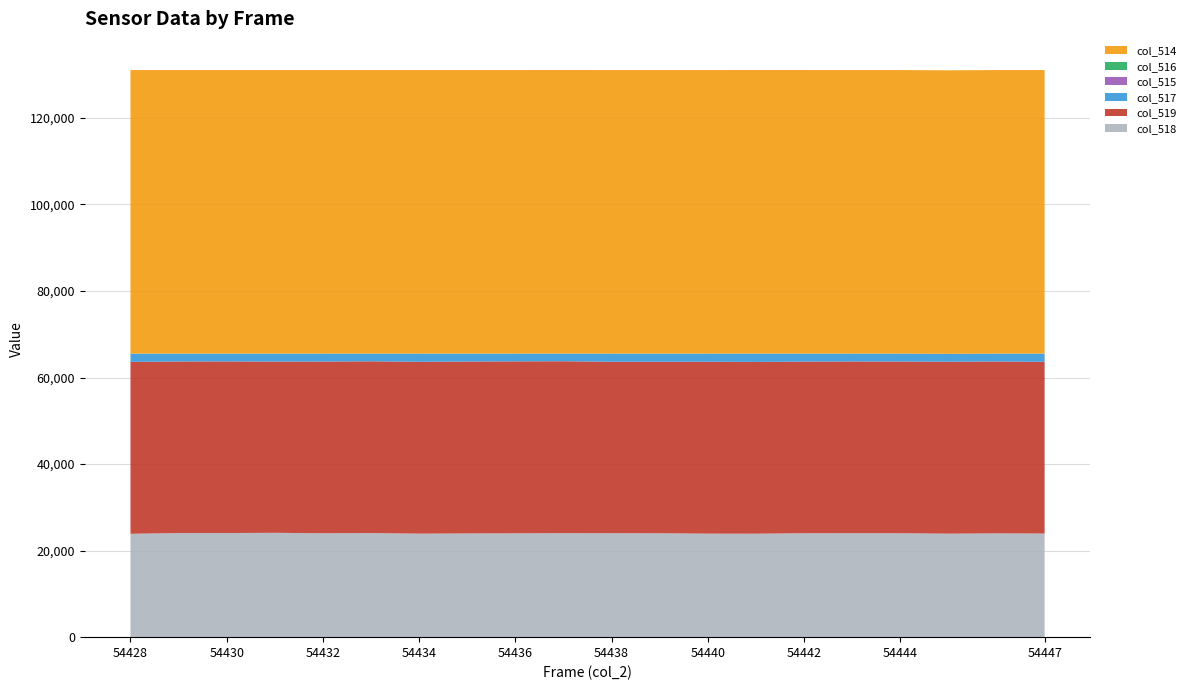

Reading right to left, what are all the values shown in this chart?

col_518: 23947	23987	23919	24021	24030	24022	23913	23920	24017	24029	24040	24005	23970	23921	24063	24019	24113	24066	24067	23885
col_519: 39691	39726	39738	39679	39690	39664	39697	39742	39637	39627	39727	39739	39730	39721	39690	39678	39578	39663	39646	39734
col_517: 1897	1822	1814	1835	1815	1849	1925	1873	1881	1879	1768	1791	1835	1893	1782	1838	1844	1806	1822	1916
col_515: 1	1	1	1	0	1	2	0	0	0	3	0	0	0	1	0	0	0	0	0
col_516: 0	0	0	0	0	0	0	0	0	0	0	0	0	0	0	0	0	0	0	0
col_514: 65535	65535	65535	65535	65535	65535	65535	65535	65535	65535	65535	65535	65535	65535	65535	65535	65535	65535	65535	65535